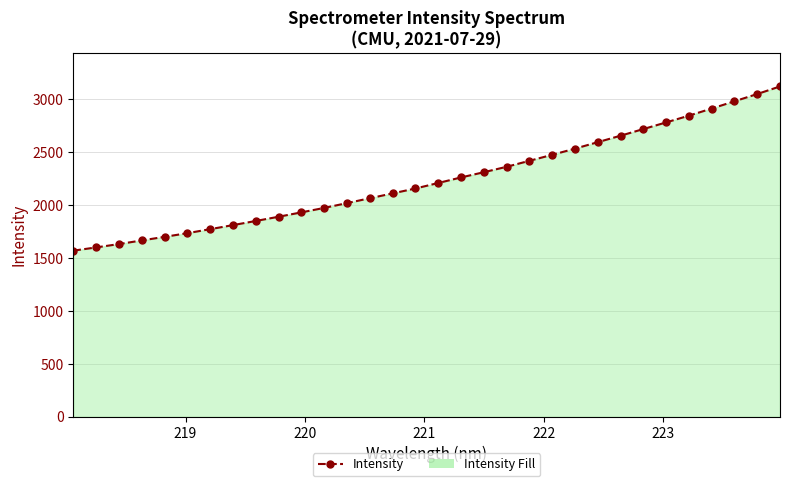

What is the value of the 15th point from the left?

2111.8